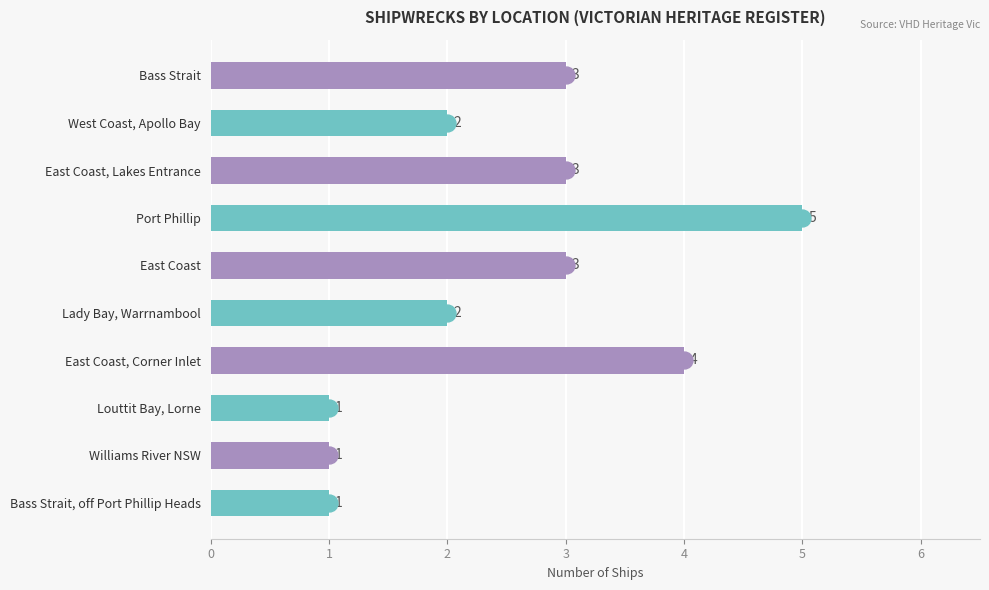

Approximately how many times larger is the value at Bass Strait compared to West Coast, Apollo Bay?

1.5